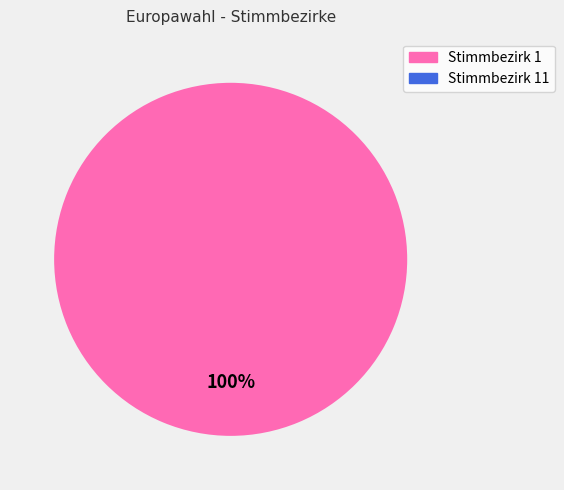

To the nearest percent, what is the average slice percentage?

50%